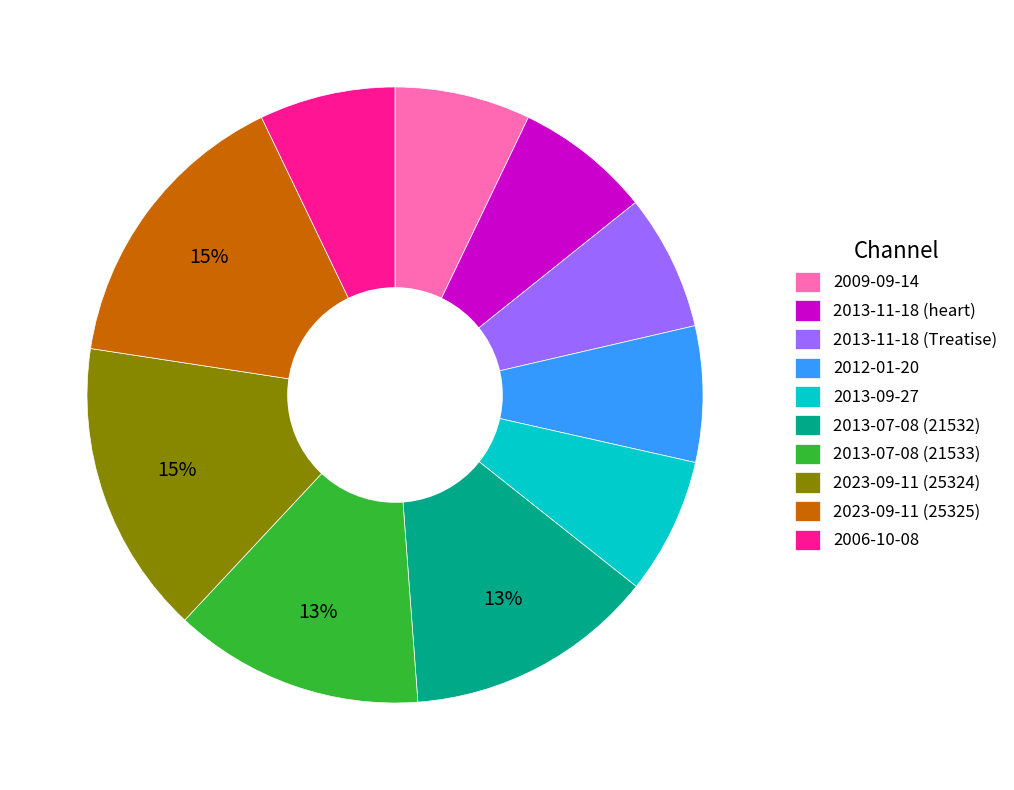

Is 2013-09-27 the majority of the pie?

No